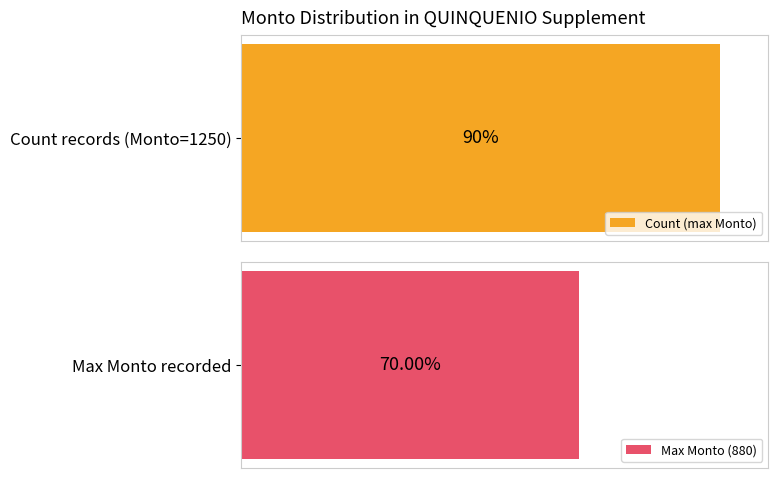

What is the maximum value for Count?

1250